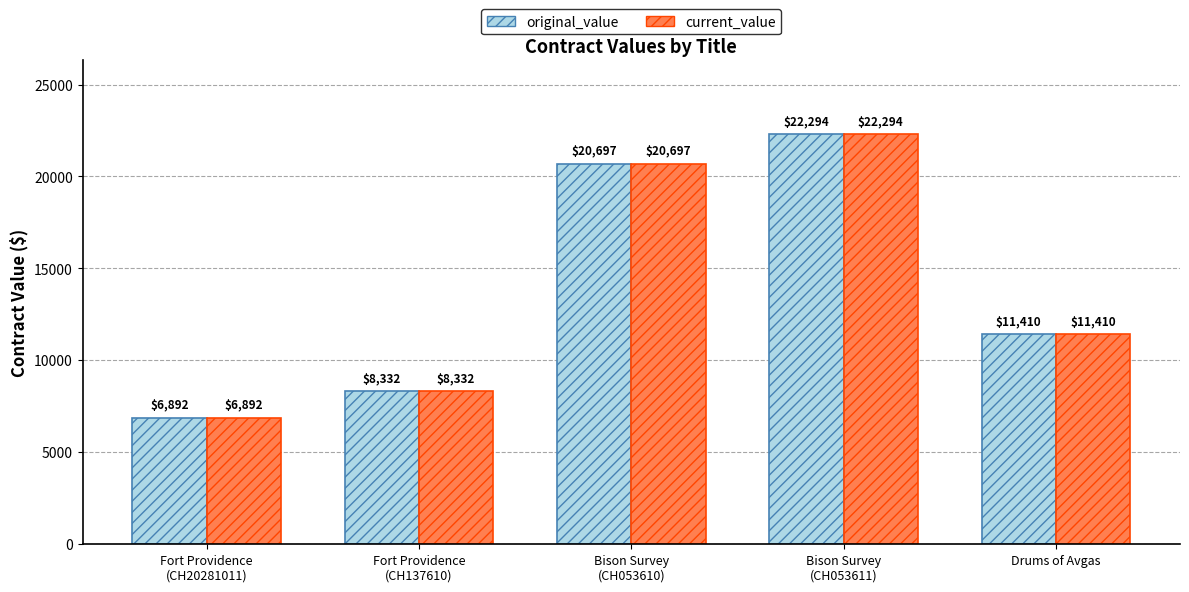

What is the sum of all current_value values?

69625.5